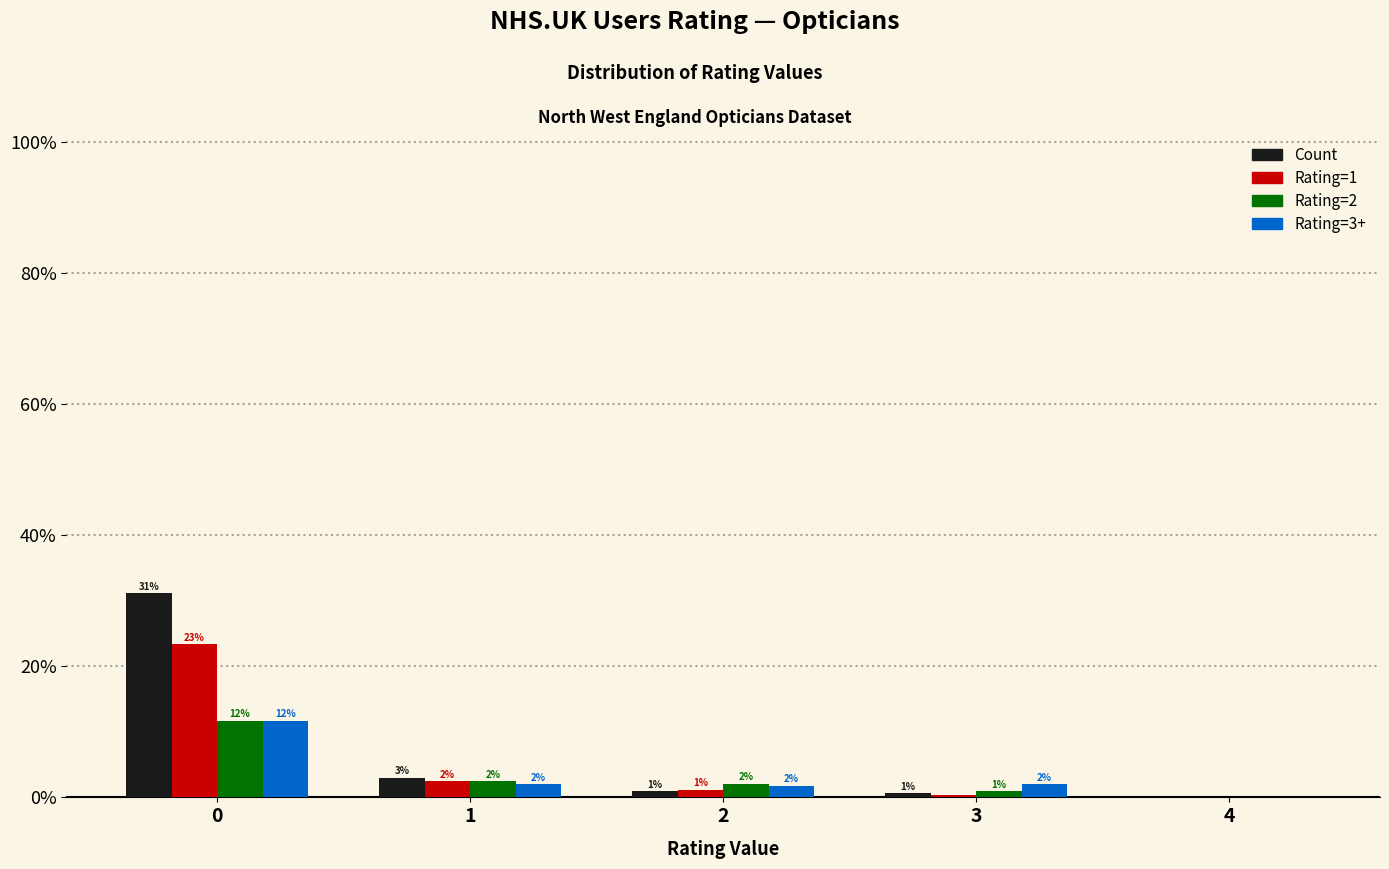

Between 1 and 4, which series saw the biggest shift?

Count